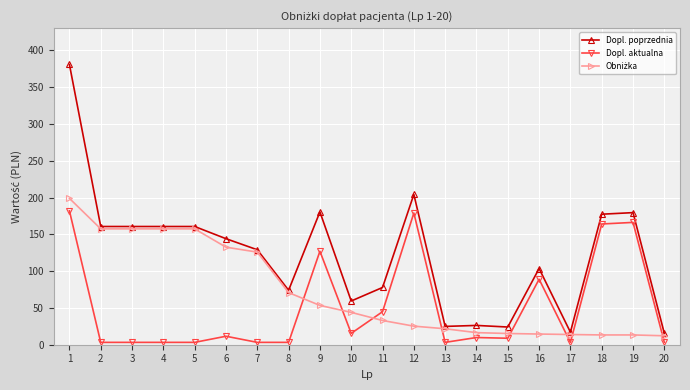

What is the difference between the maximum and minimum values in the Dopl. aktualna series?

178.7